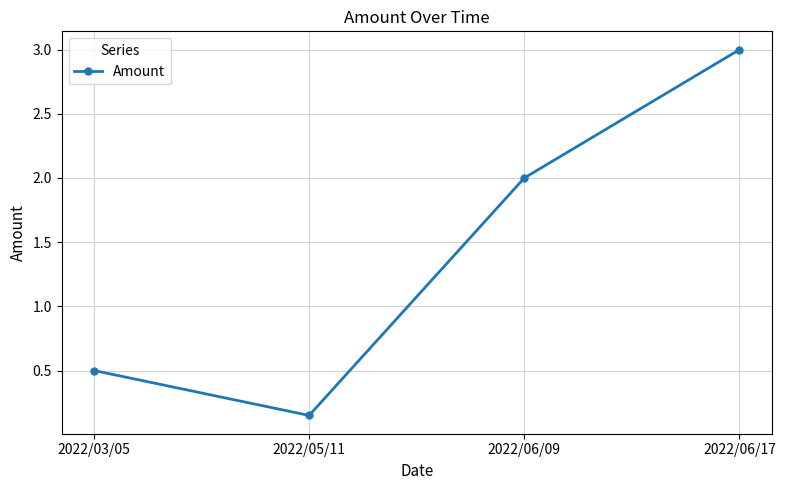

Which label corresponds to the smallest value in the chart?

2022/05/11